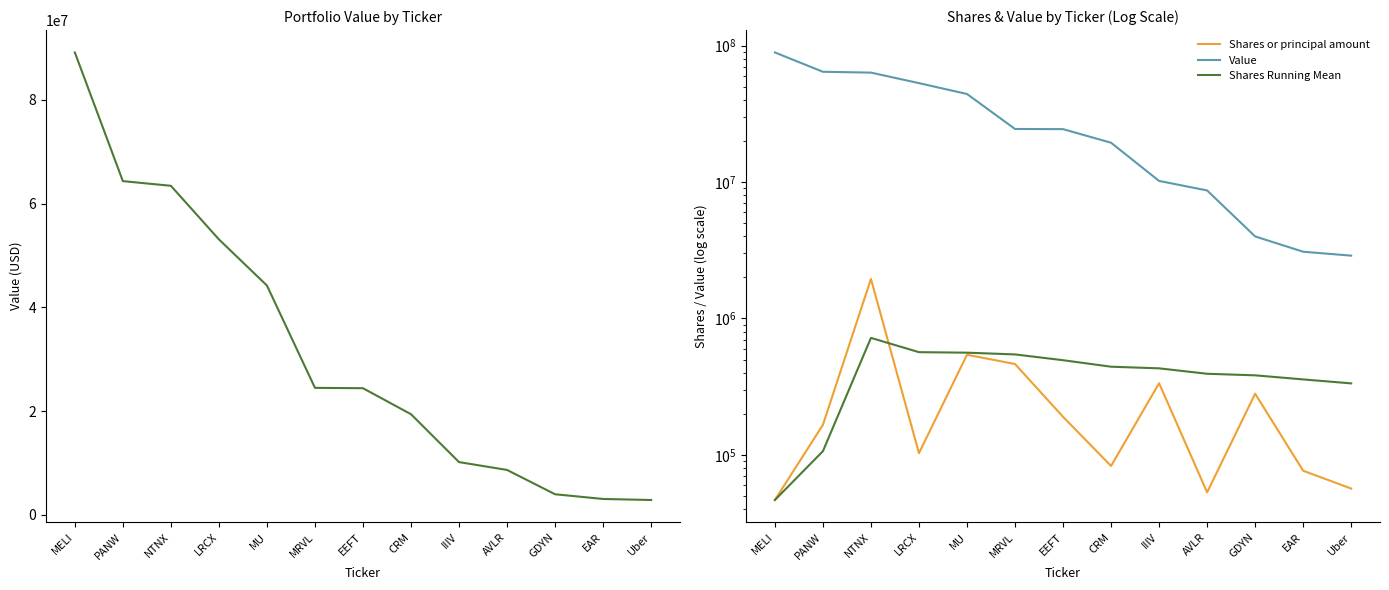

Where does the Value series first go above 24430000?

MELI